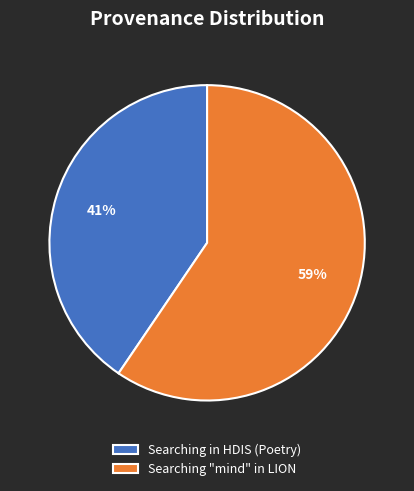

What is the largest slice in the pie chart?

Searching "mind" in LION